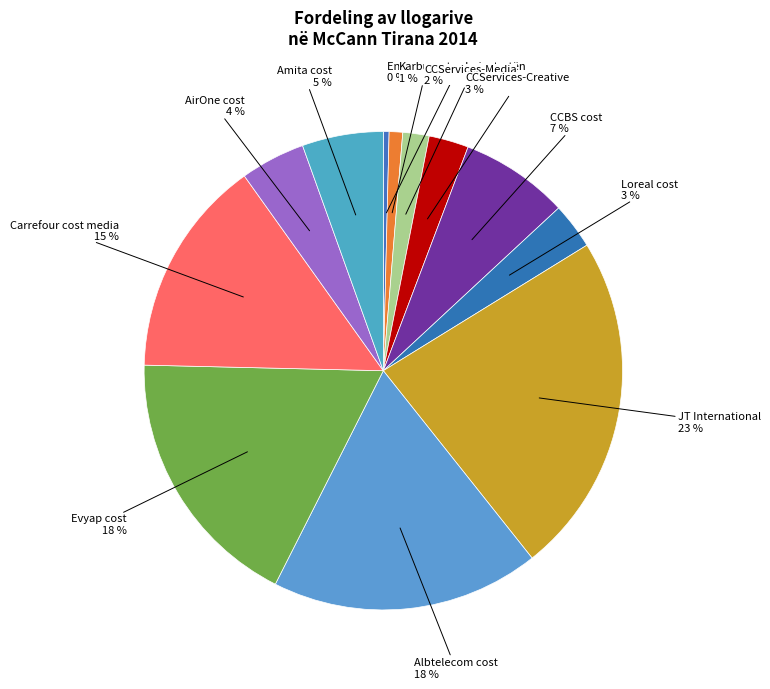

How many segments does this pie chart have?

12